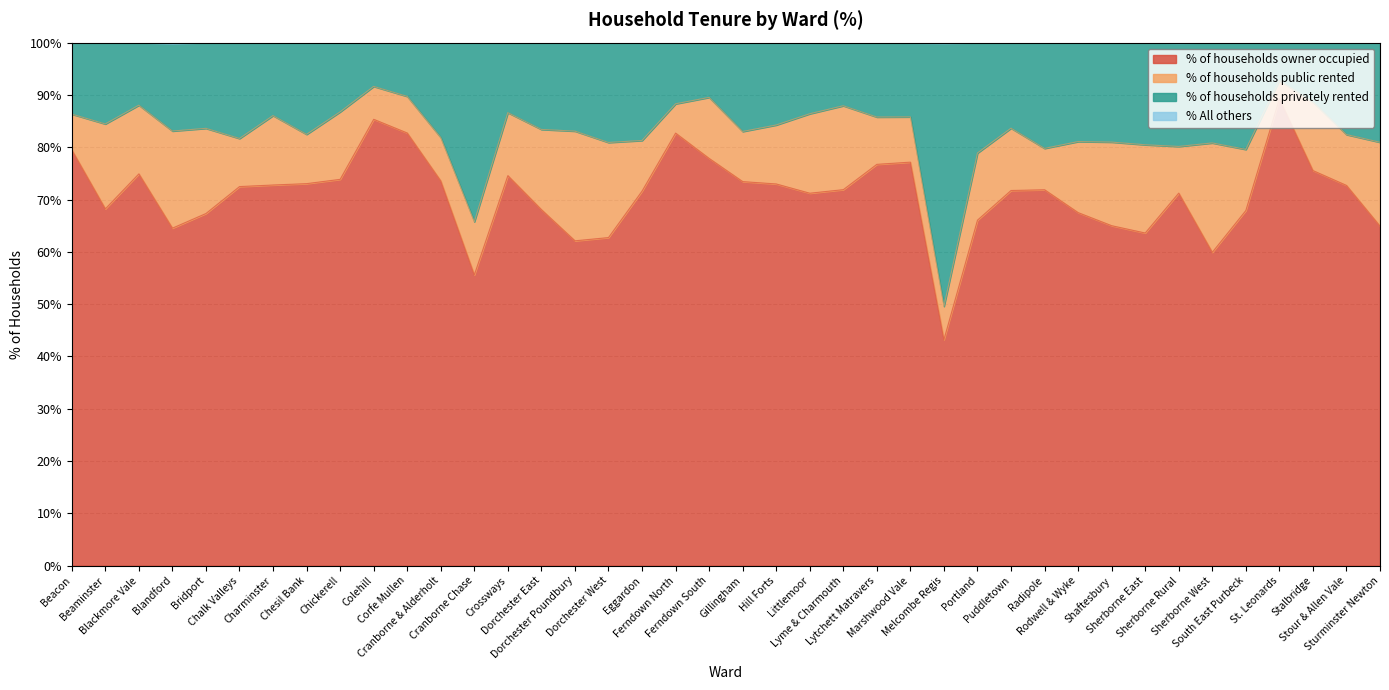

Is the value of % of households privately rented at Rodwell & Wyke greater than the value of % of households owner occupied at Ferndown North?

No